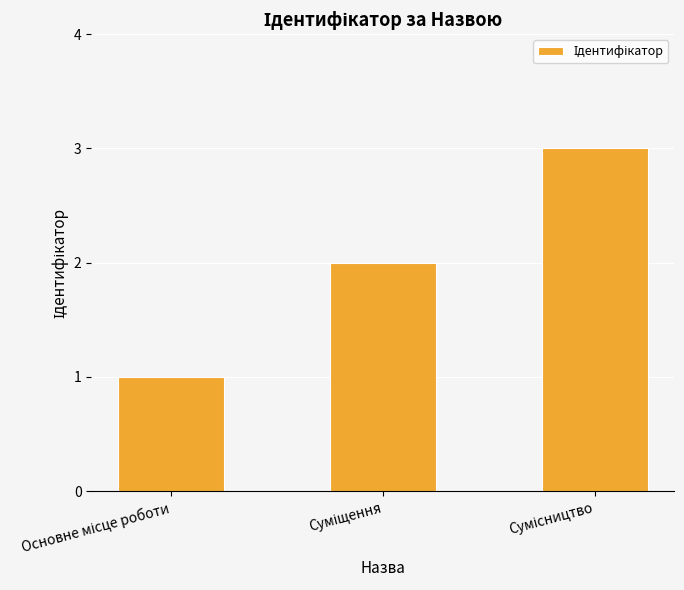

What is the greatest value displayed?

3